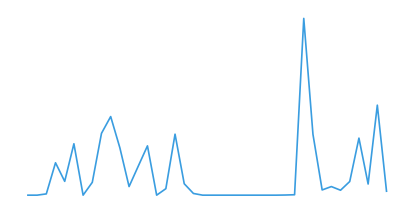

Where is the first local minimum?

4